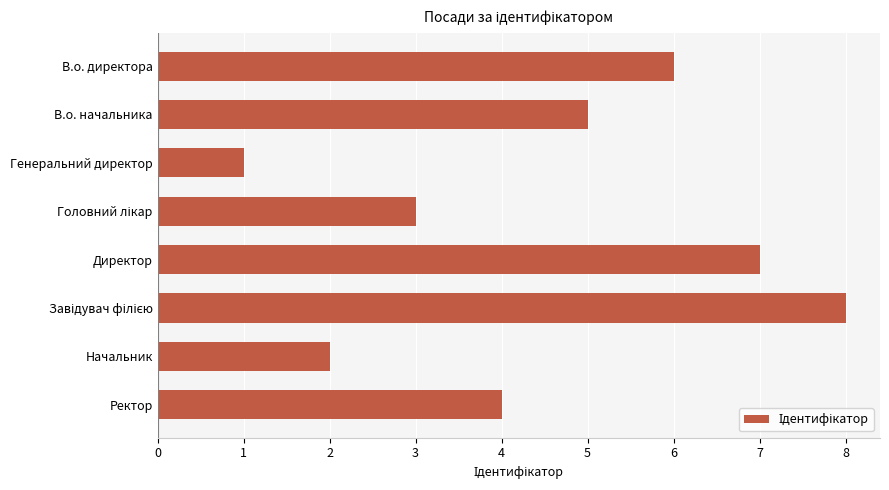

How many values are between 3 and 7?

5